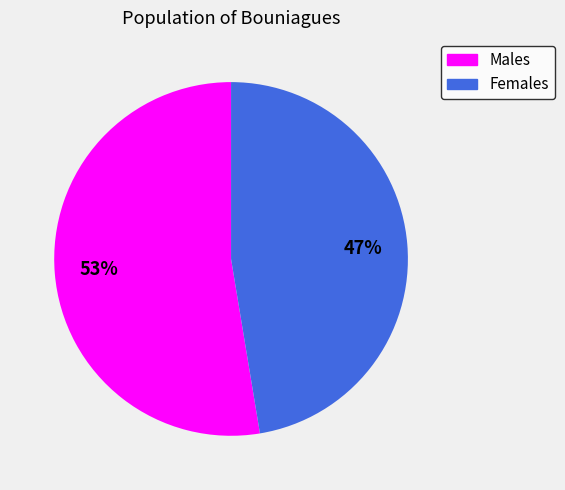

Does any single category account for the majority?

Yes